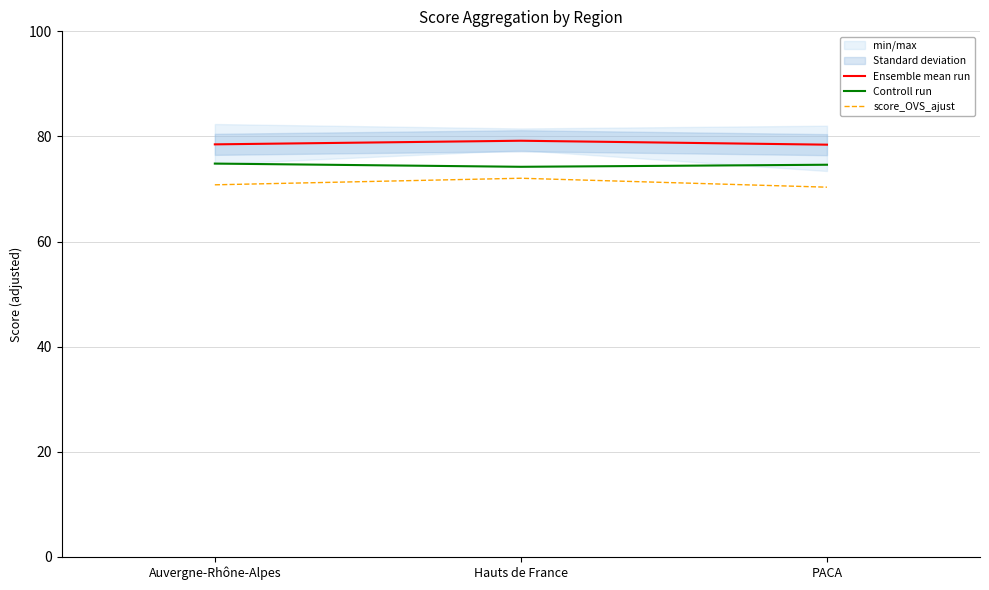

Reading left to right, transcribe all the data shown in this chart.

Ensemble mean run: Auvergne-Rhône-Alpes=78.5	Hauts de France=79.2	PACA=78.4
Controll run: Auvergne-Rhône-Alpes=74.8	Hauts de France=74.2	PACA=74.6
score_OVS_ajust: Auvergne-Rhône-Alpes=70.8	Hauts de France=72.0	PACA=70.3